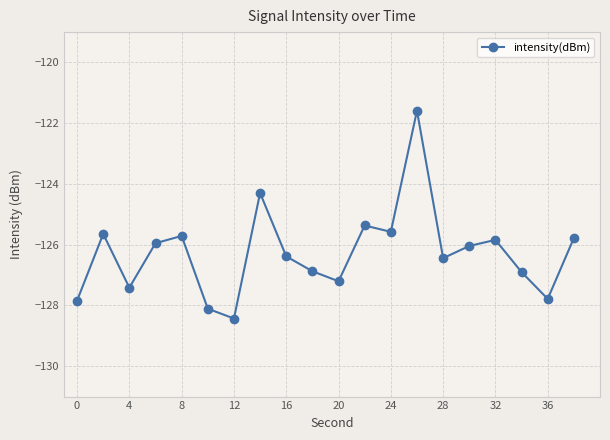

What is the difference between the maximum and second lowest values?

6.5